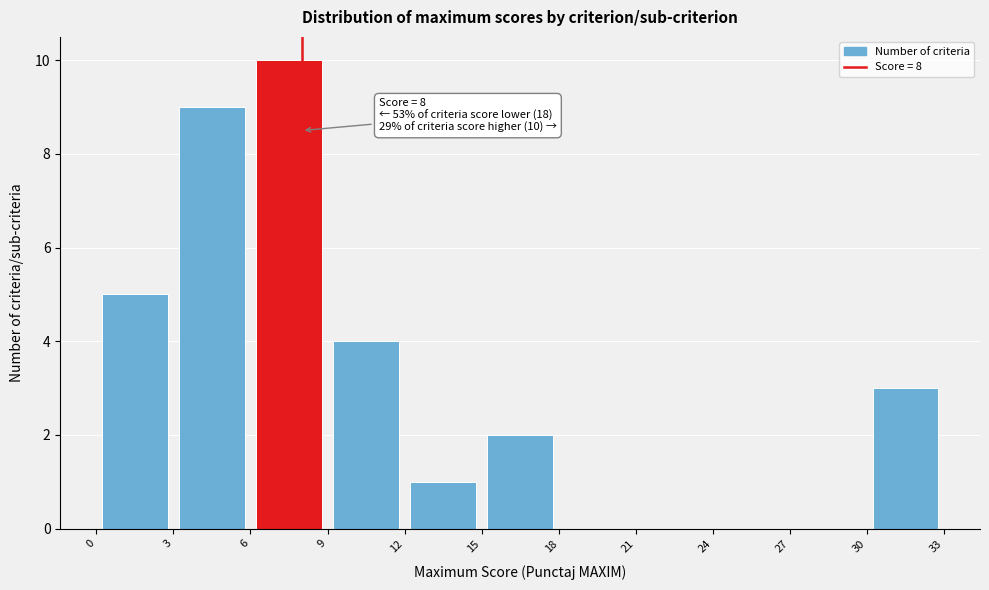

Which range on the x-axis has the tallest bar?

6 to 9